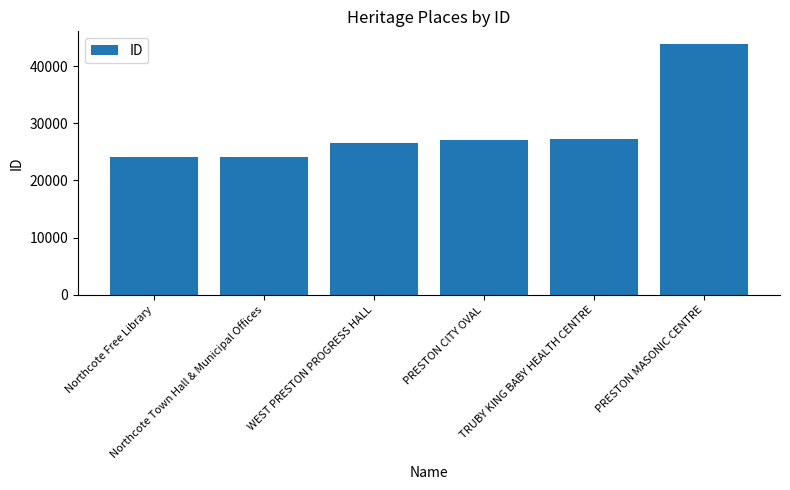

What is the maximum value shown in the chart?

43865